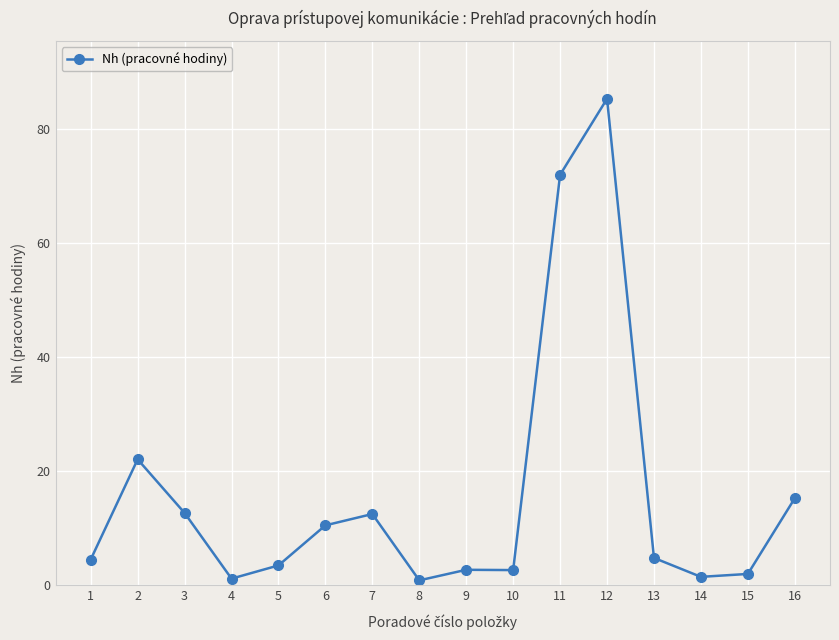

Which has a higher value, 16 or 1?

16